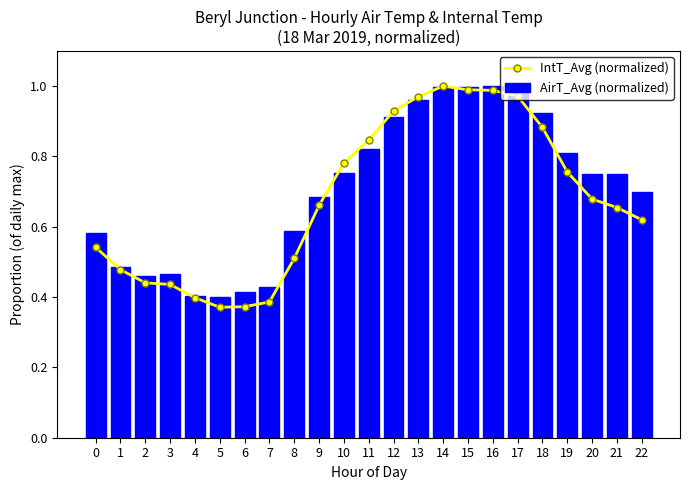

What is the total value across all series at 8?

1.1